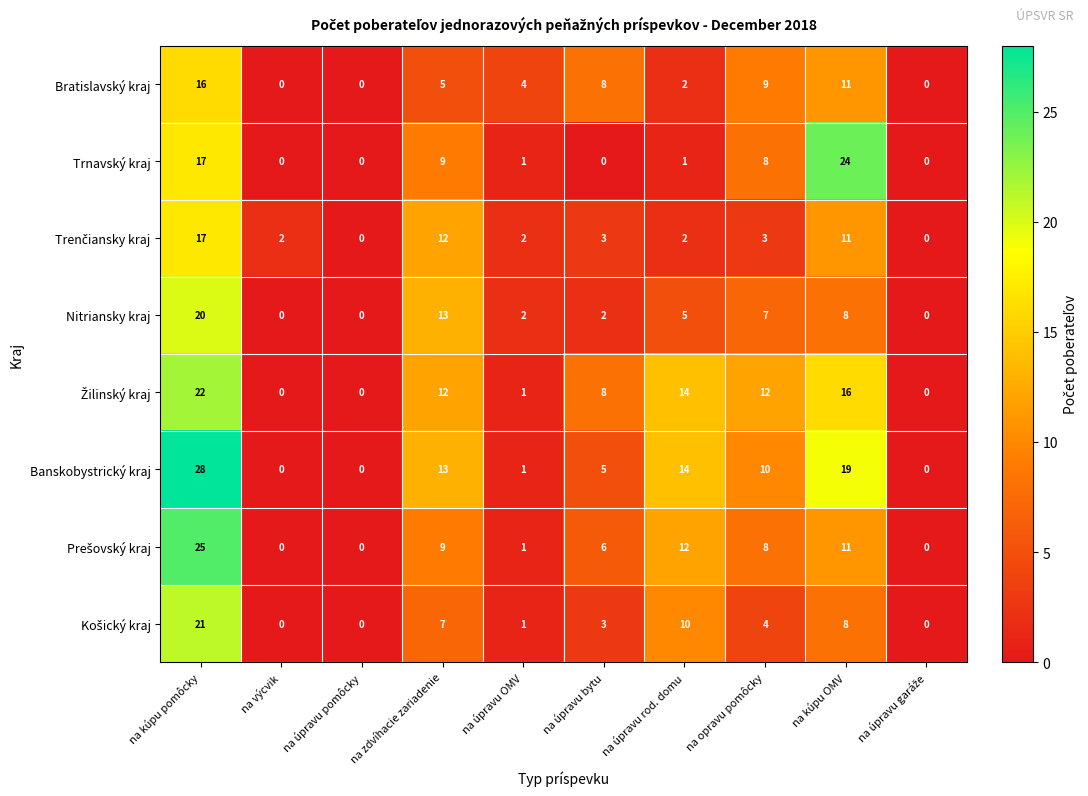

Which category has the highest value across all series?

na kúpu pomôcky